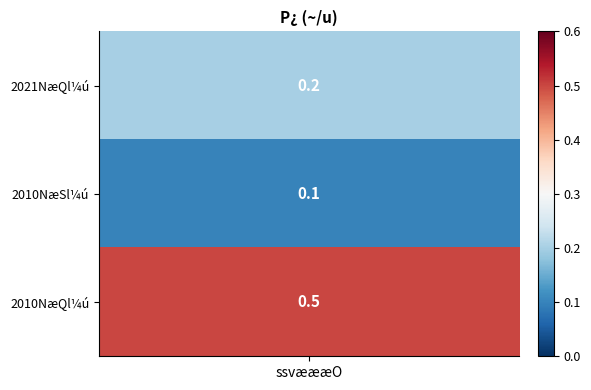

True or false: the data shows 0.0 at 1.

False